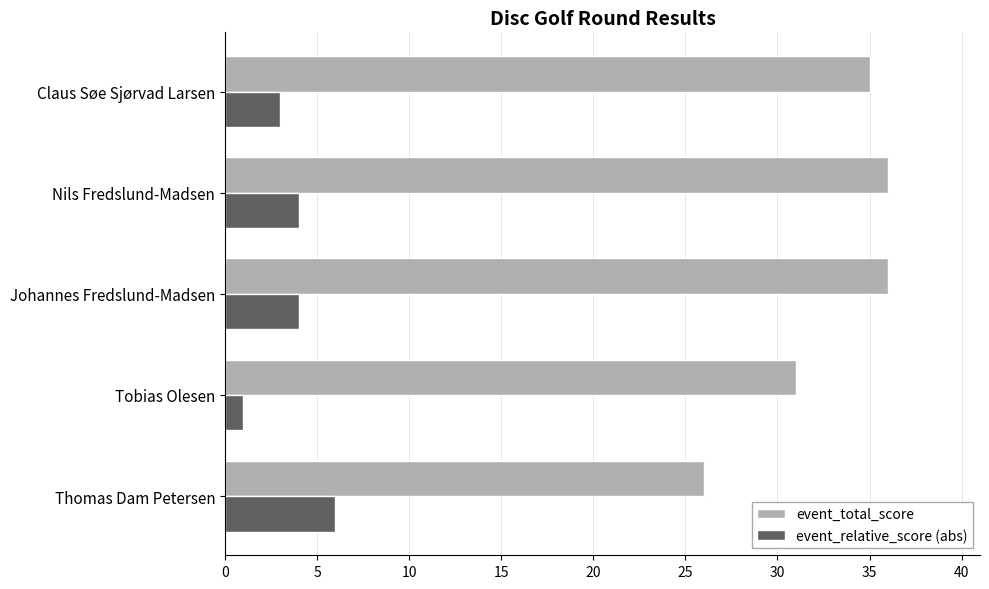

Count the number of categories in the chart.

5